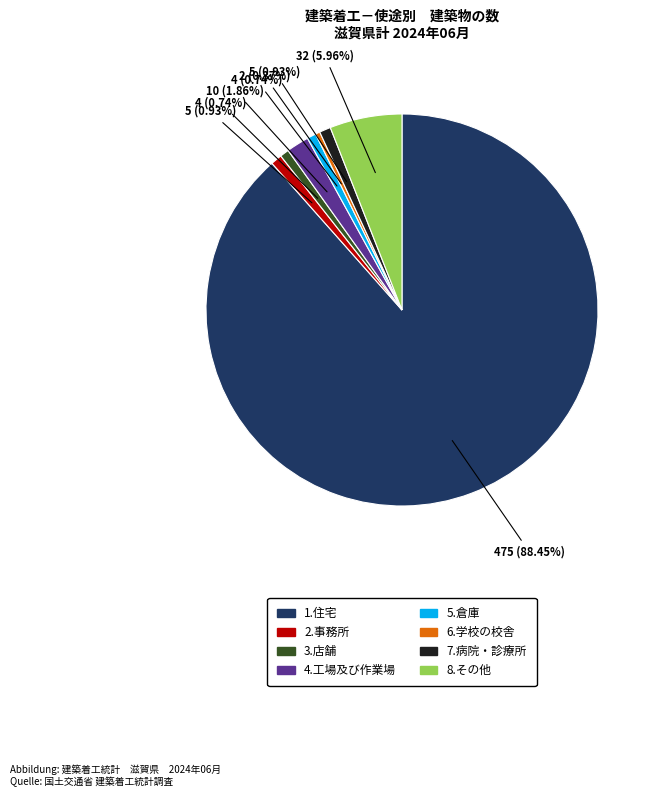

What percentage is the 5.倉庫 slice, to the nearest percent?

1%